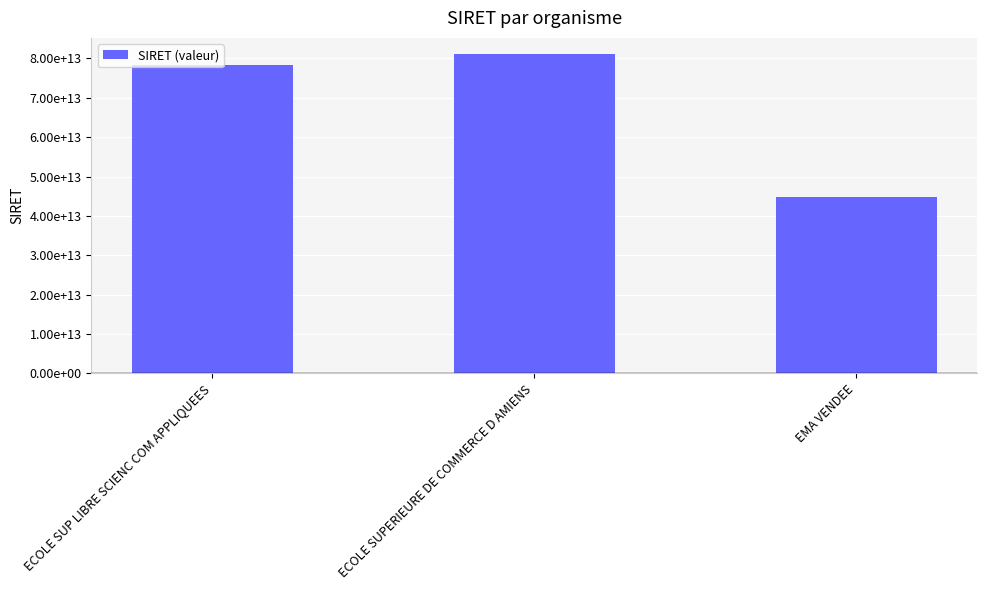

What is the label of the 1st bar from the right?

EMA VENDEE